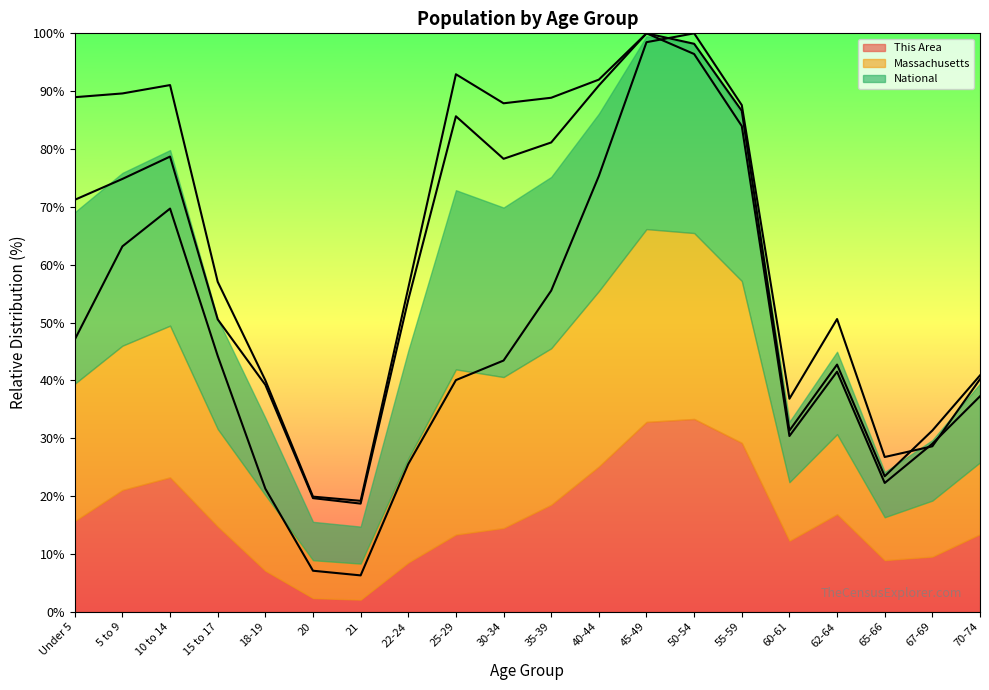

Between which two adjacent categories do This Area trend and National trend first intersect?

45-49 and 50-54